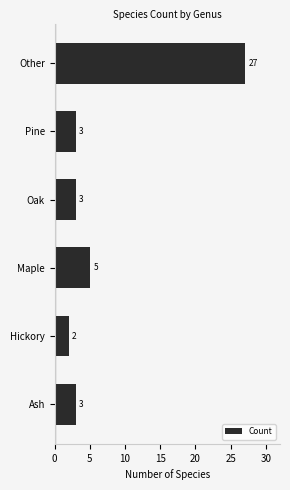

What is the difference between the maximum and second lowest values?

24